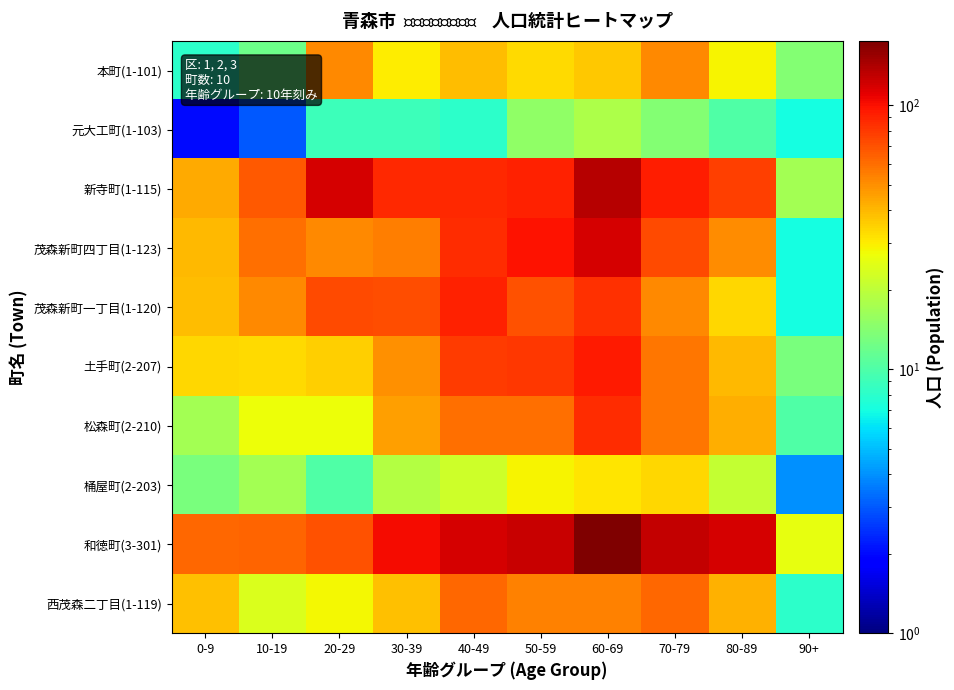

Between 50-59 and 20-29, which is larger?

20-29